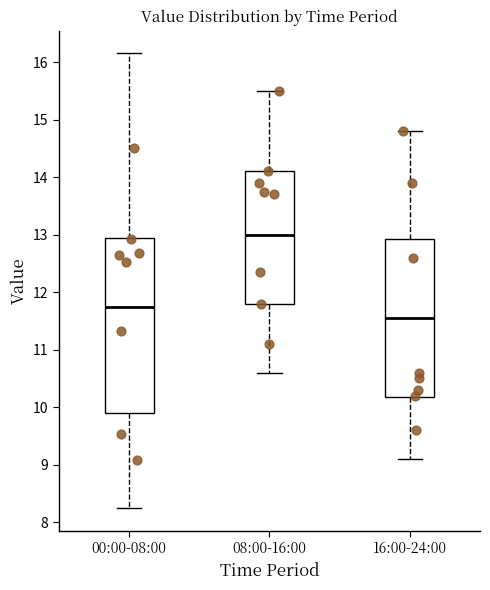

Comparing the boxes themselves (not the whiskers), which one is the tallest?

00:00-08:00